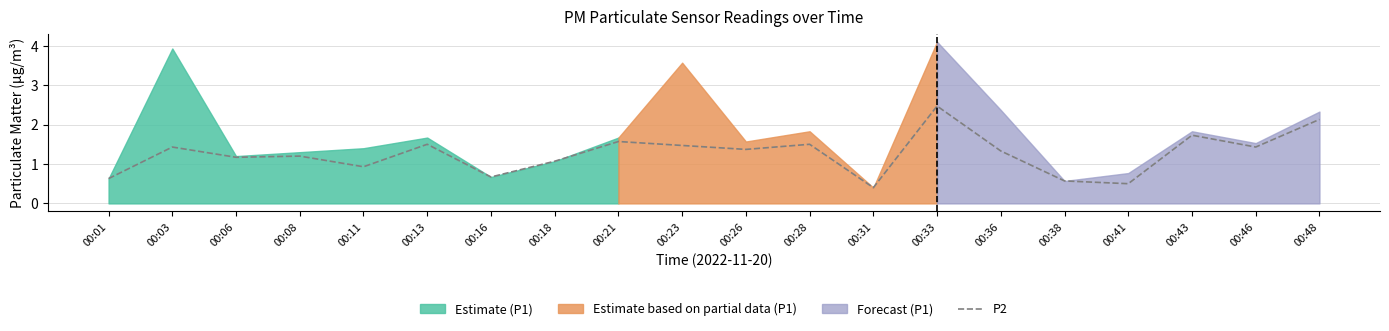

List the labels in order of value, smallest first.

00:31, 00:41, 00:38, 00:01, 00:16, 00:11, 00:18, 00:06, 00:08, 00:36, 00:26, 00:03, 00:46, 00:23, 00:13, 00:28, 00:21, 00:43, 00:48, 00:33